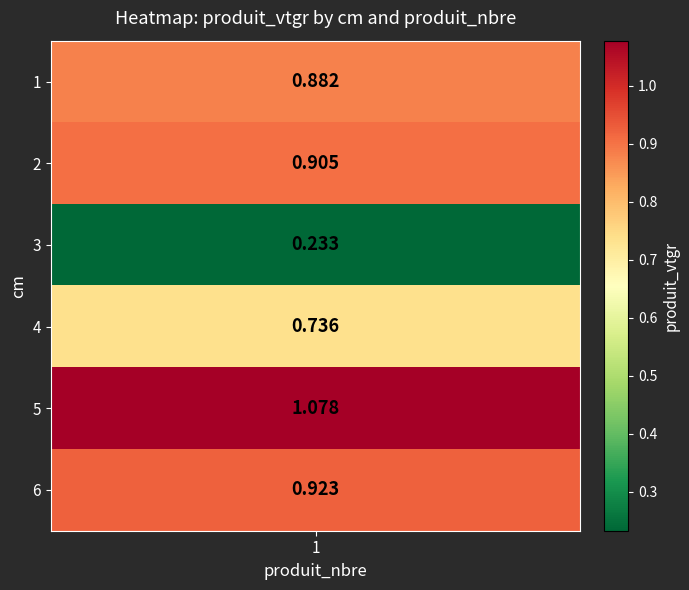

Reading left to right, what are all the values shown in this chart?

0.9	0.9	0.2	0.7	1.1	0.9